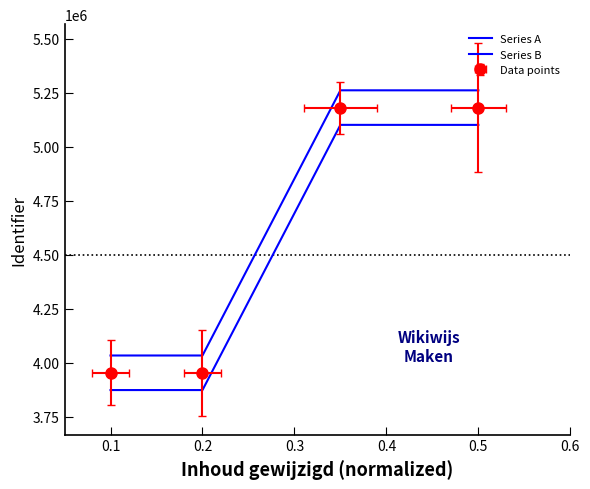

Is the value of Series A at 0.3 greater than the value of Series B at 0.2?

Yes